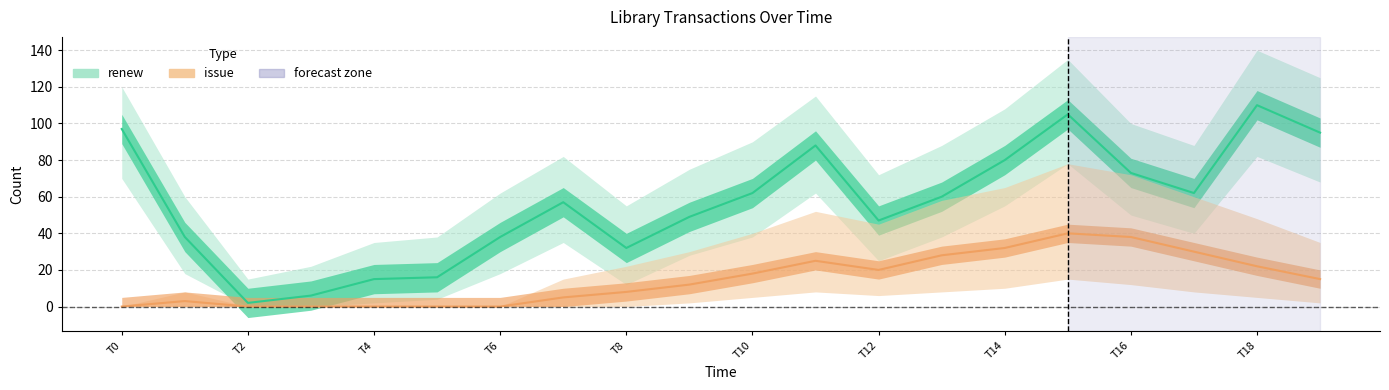

What is the average value of the renew series?

57